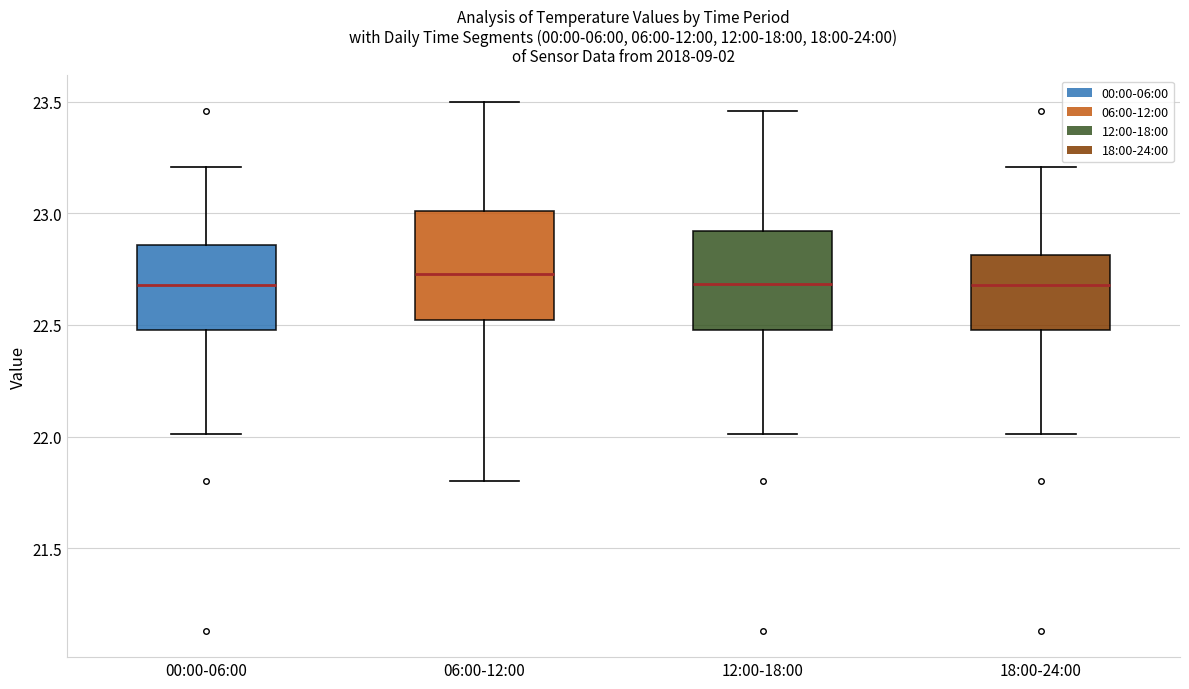

Where does the upper whisker of the box for 00:00-06:00 end on the y-axis? The values are not printed on the chart, so give them approximately, as read against the axis.

23.20